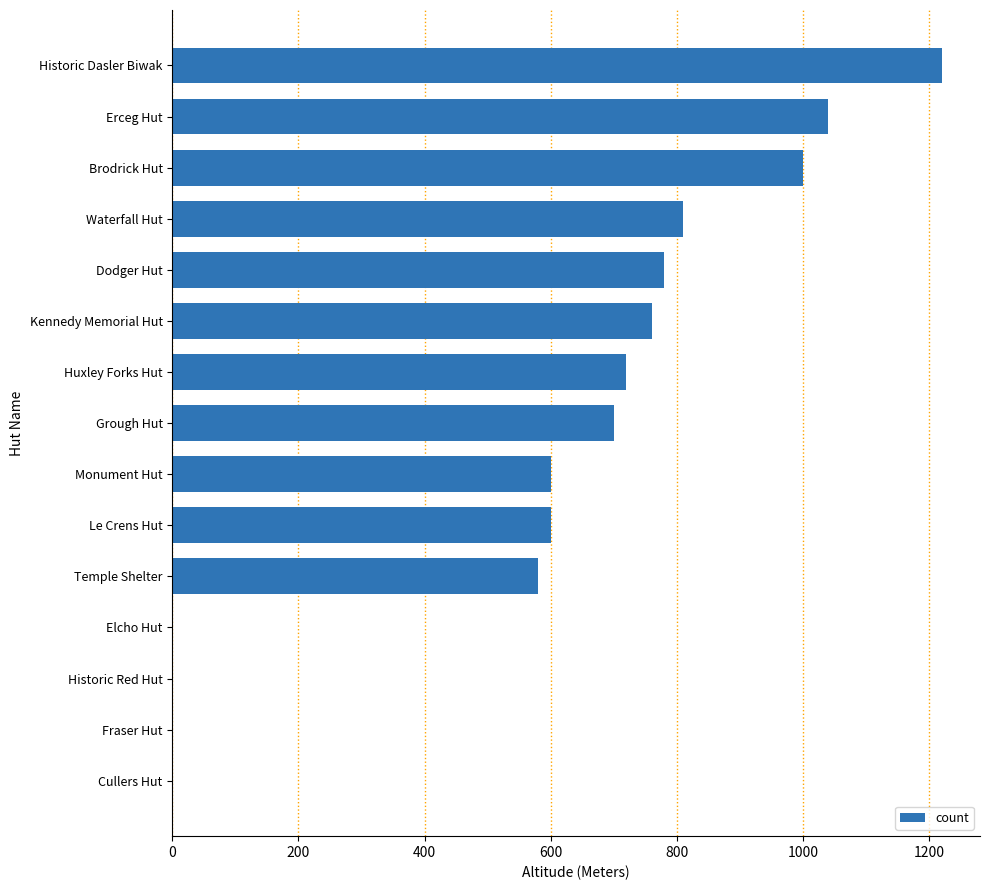

What is the sum of all values?

8810